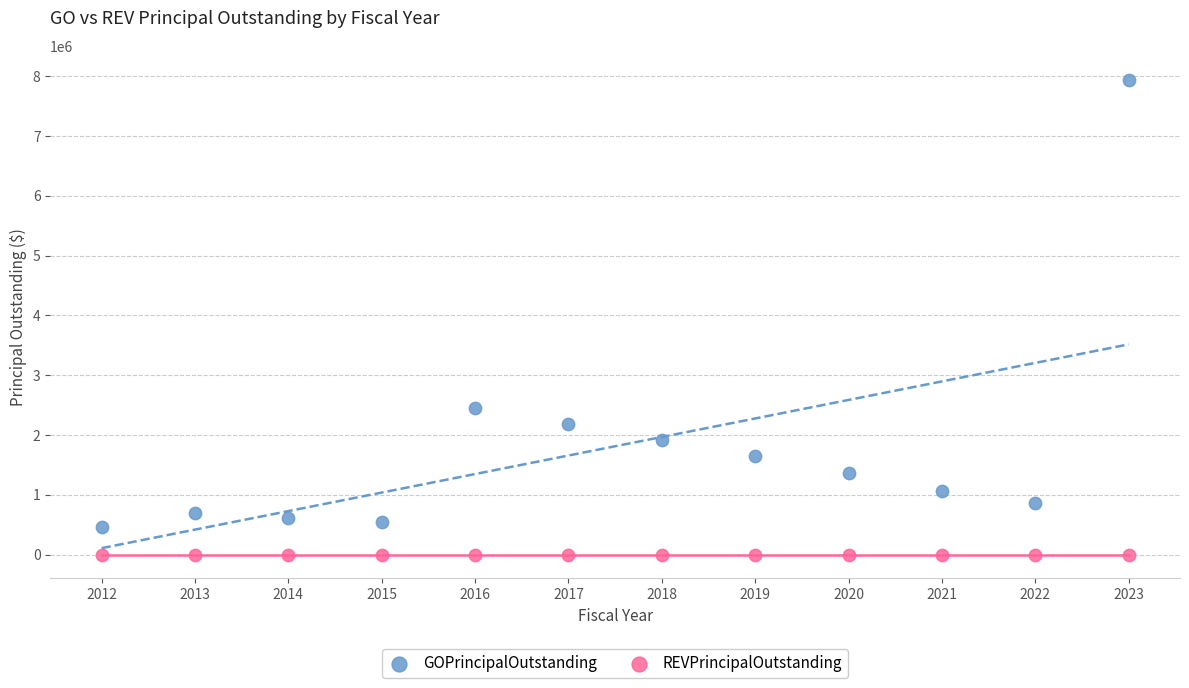

Which series contains the lowest Y value?

REVPrincipalOutstanding